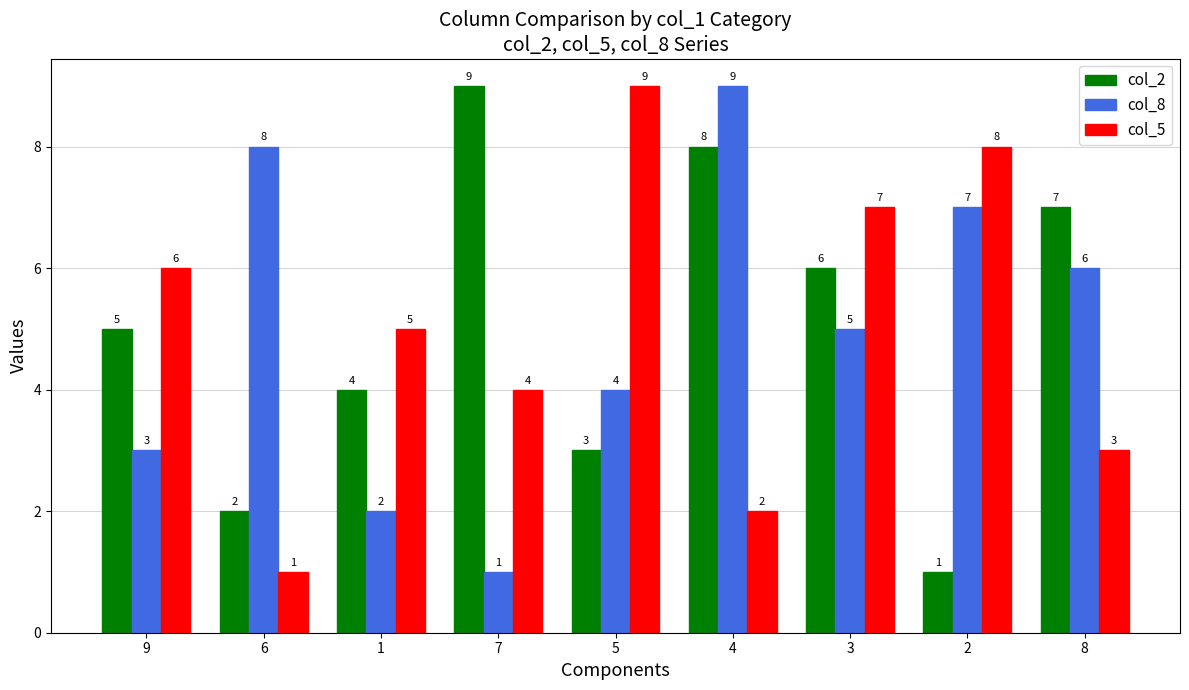

What is the total value across all series at 7?

14